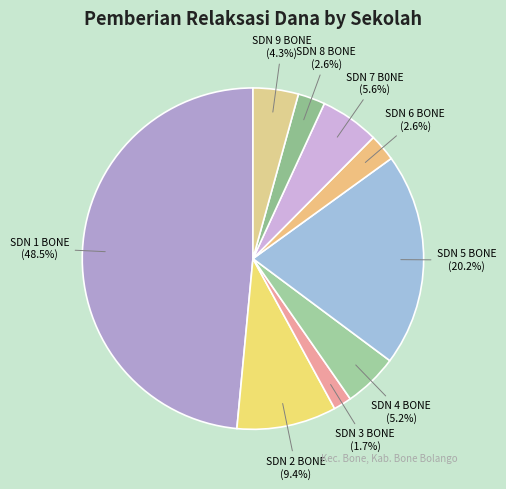

Does any single category account for the majority?

No